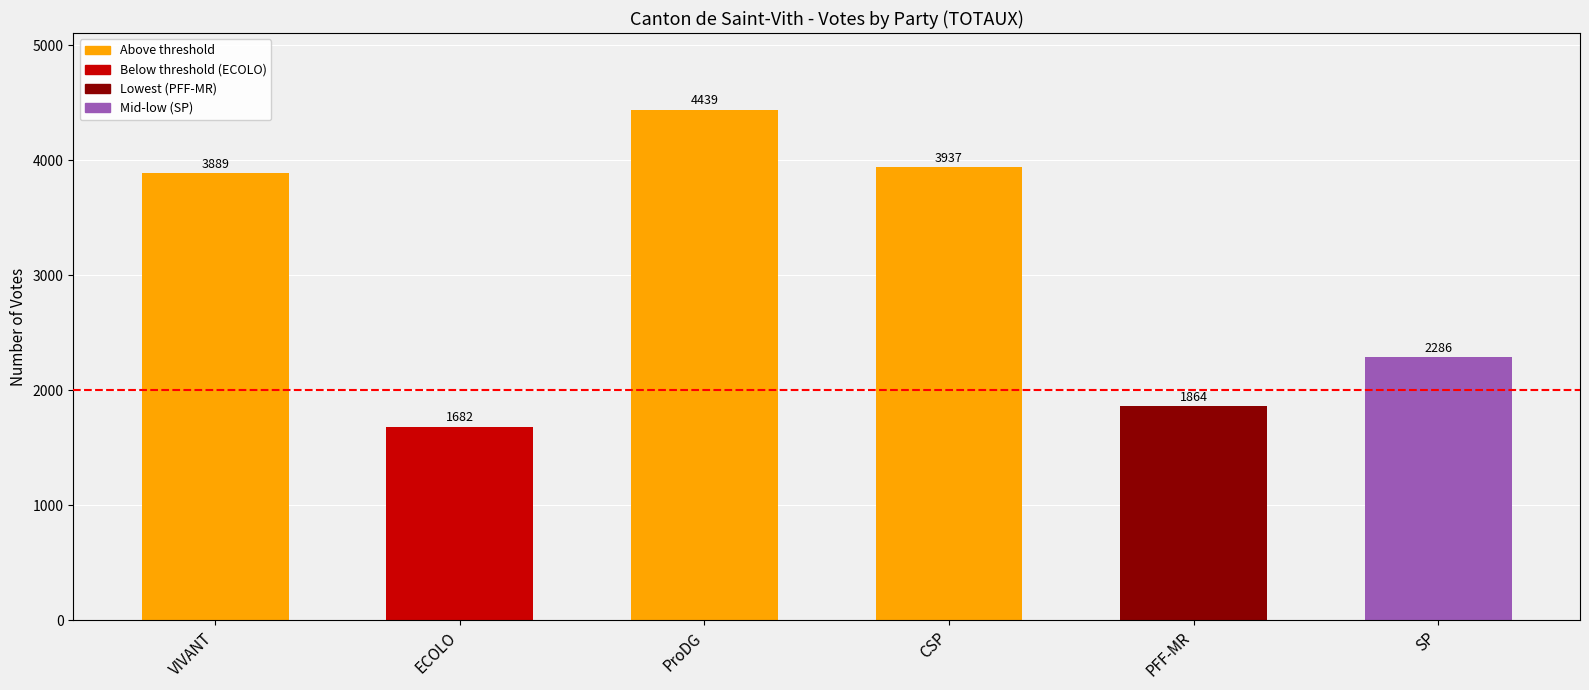

Is it true that the value at VIVANT is 5978?

False